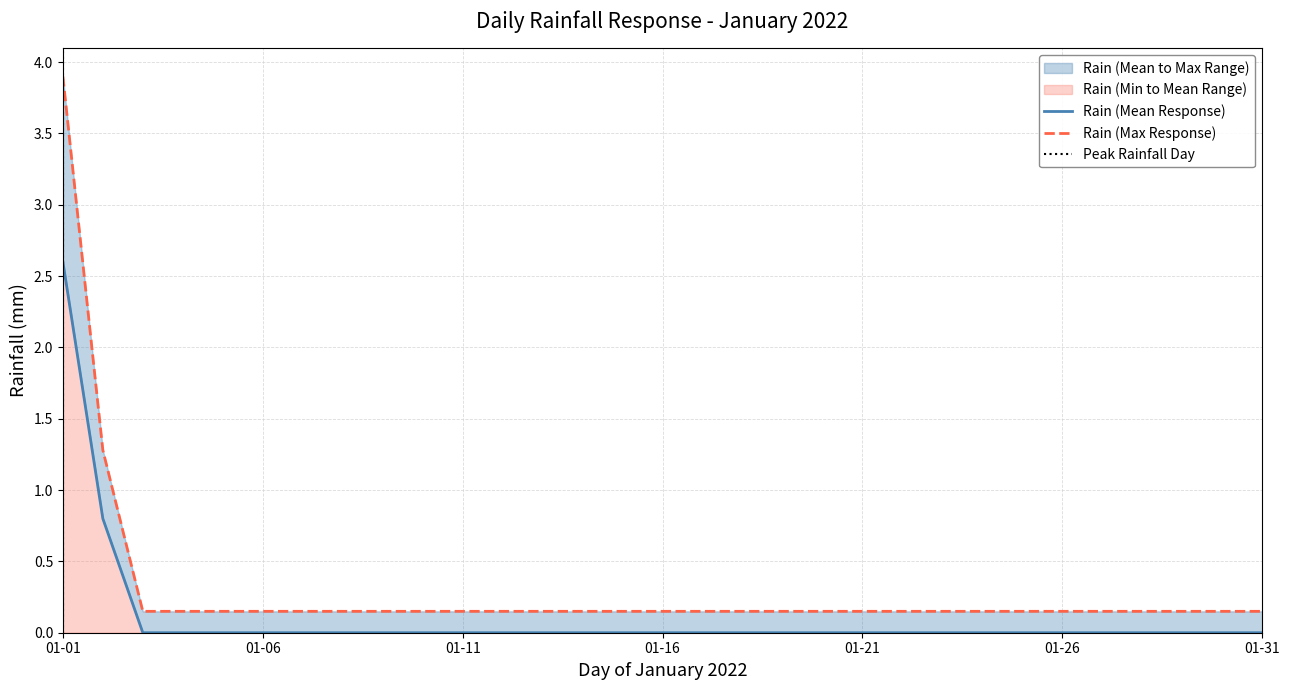

What is the spread (max minus min) of values at 2022-01-17?

0.1